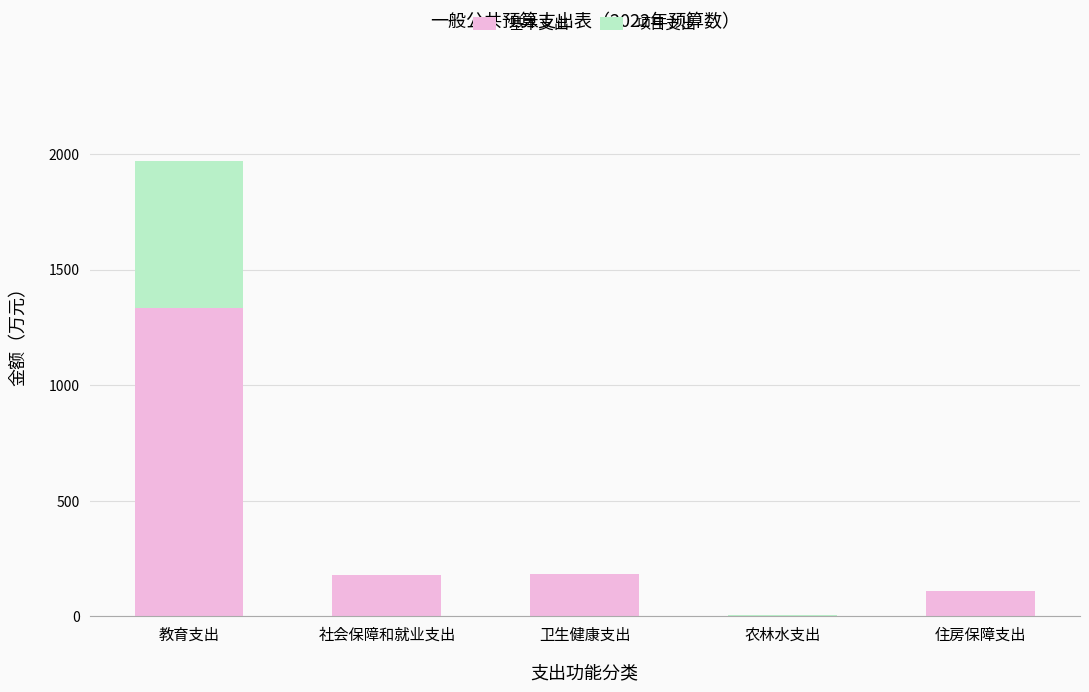

At which label does 基本支出 first exceed 179?

教育支出